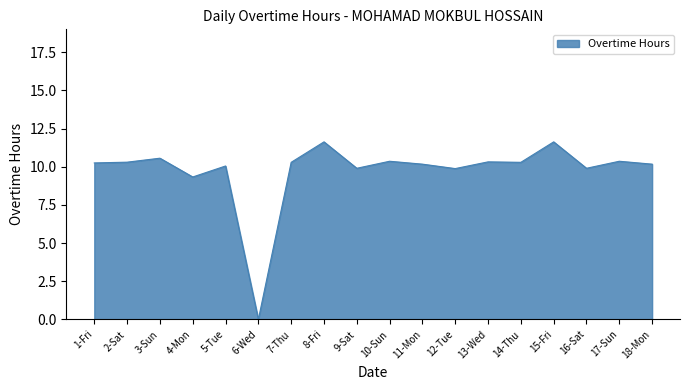

What is the average value?

9.7